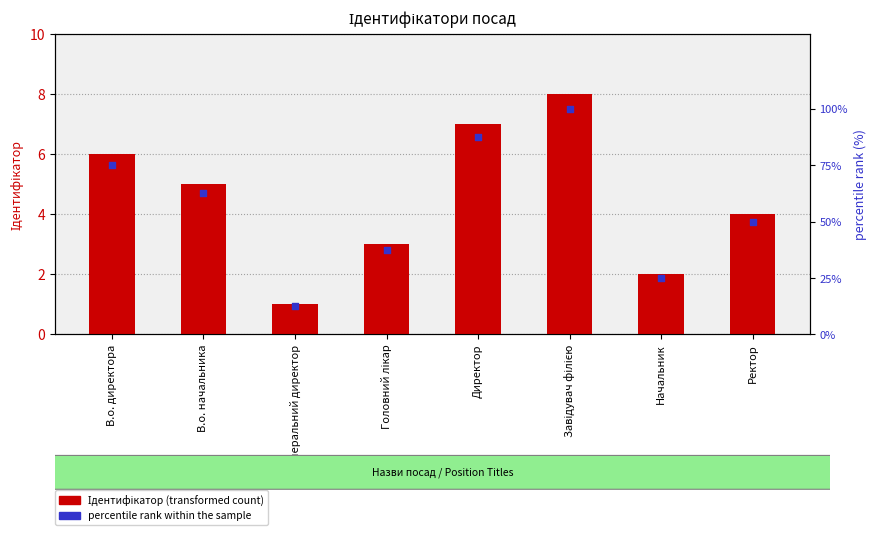

What is the total value across all series at Начальник?

27.0